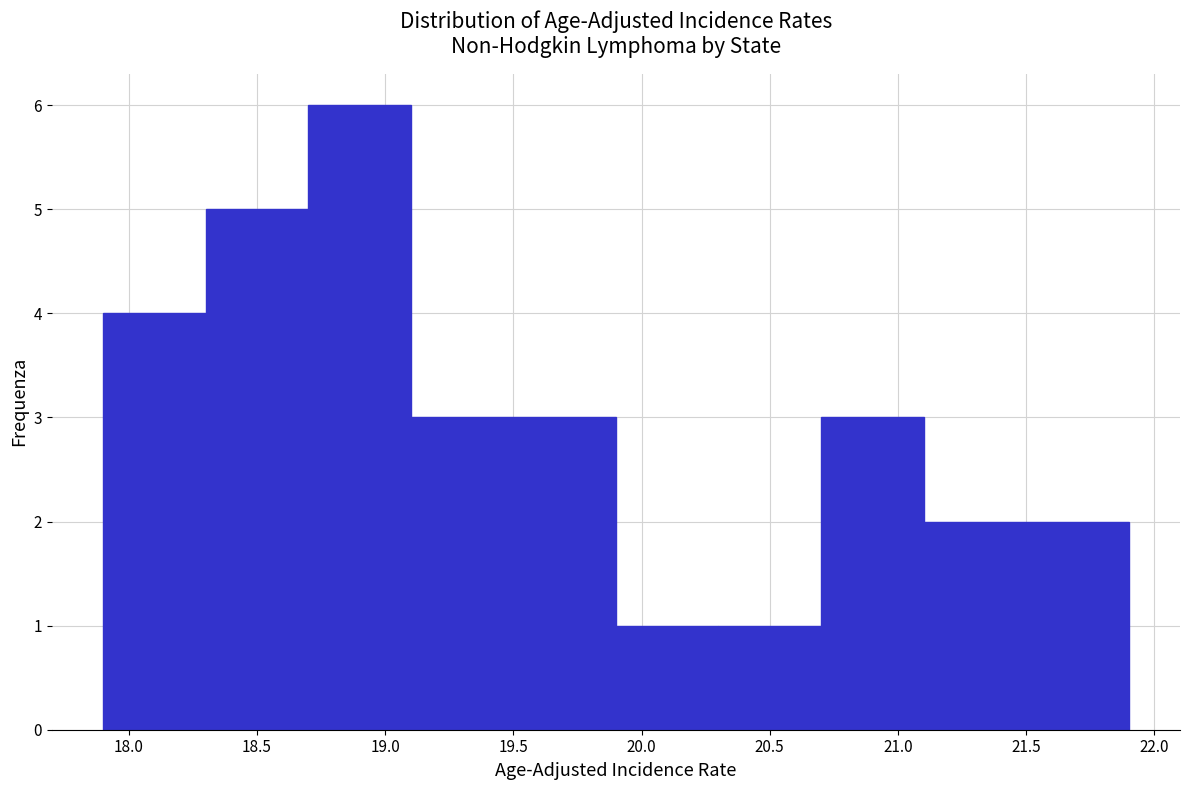

What is the height of the bar covering 21.1 to 21.5 on the x-axis? The values are not printed on the chart, so give them approximately, as read against the axis.

2